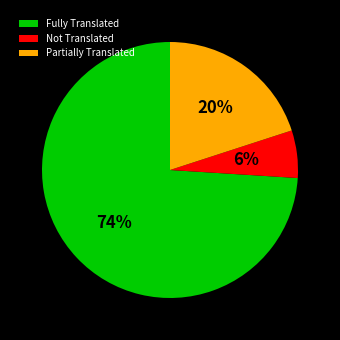

Rank the categories by value from lowest to highest.

Not Translated, Partially Translated, Fully Translated